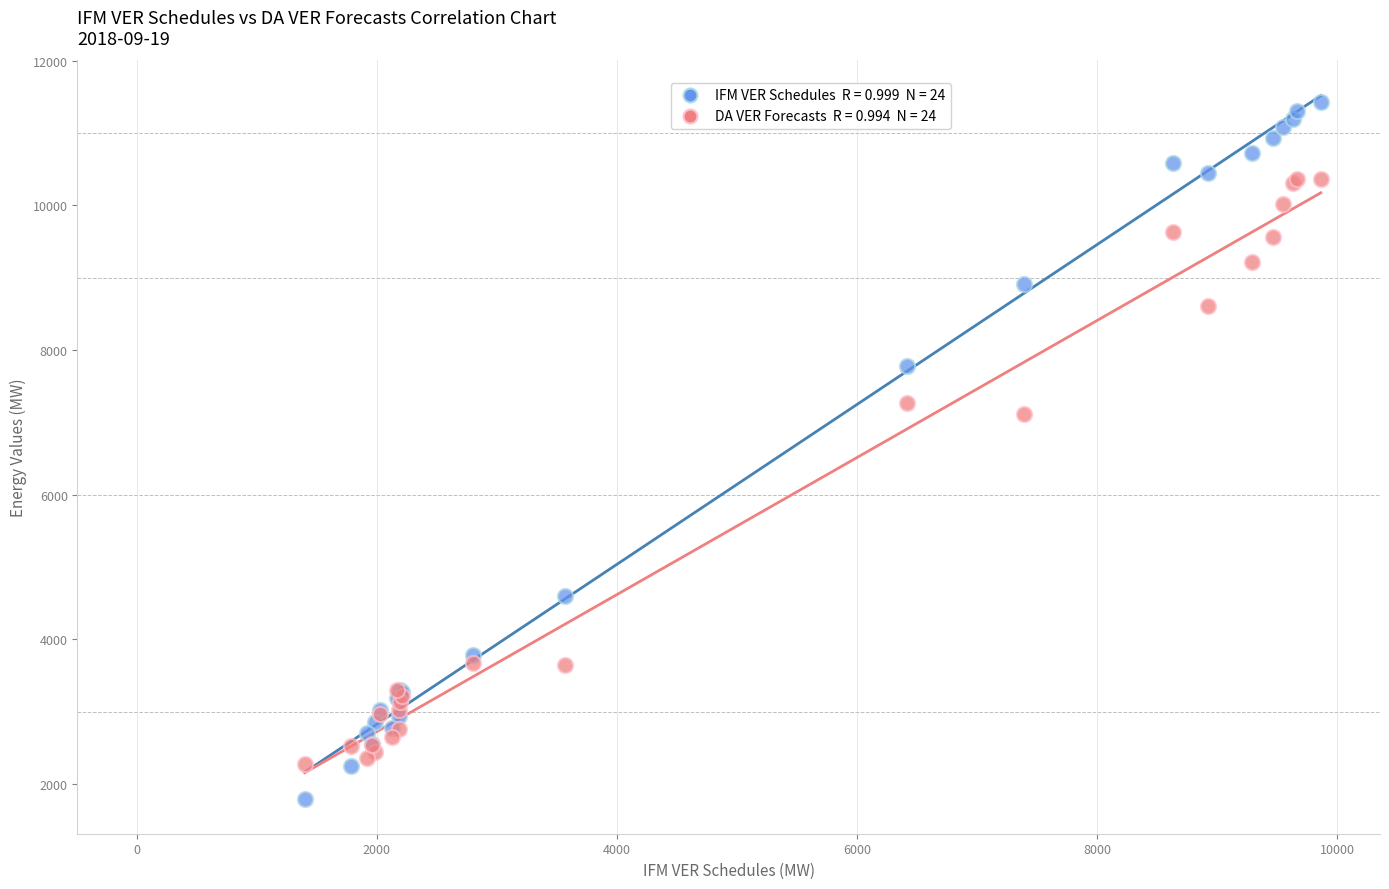

Across all series, what Y value is closest to 6614?

7118.2